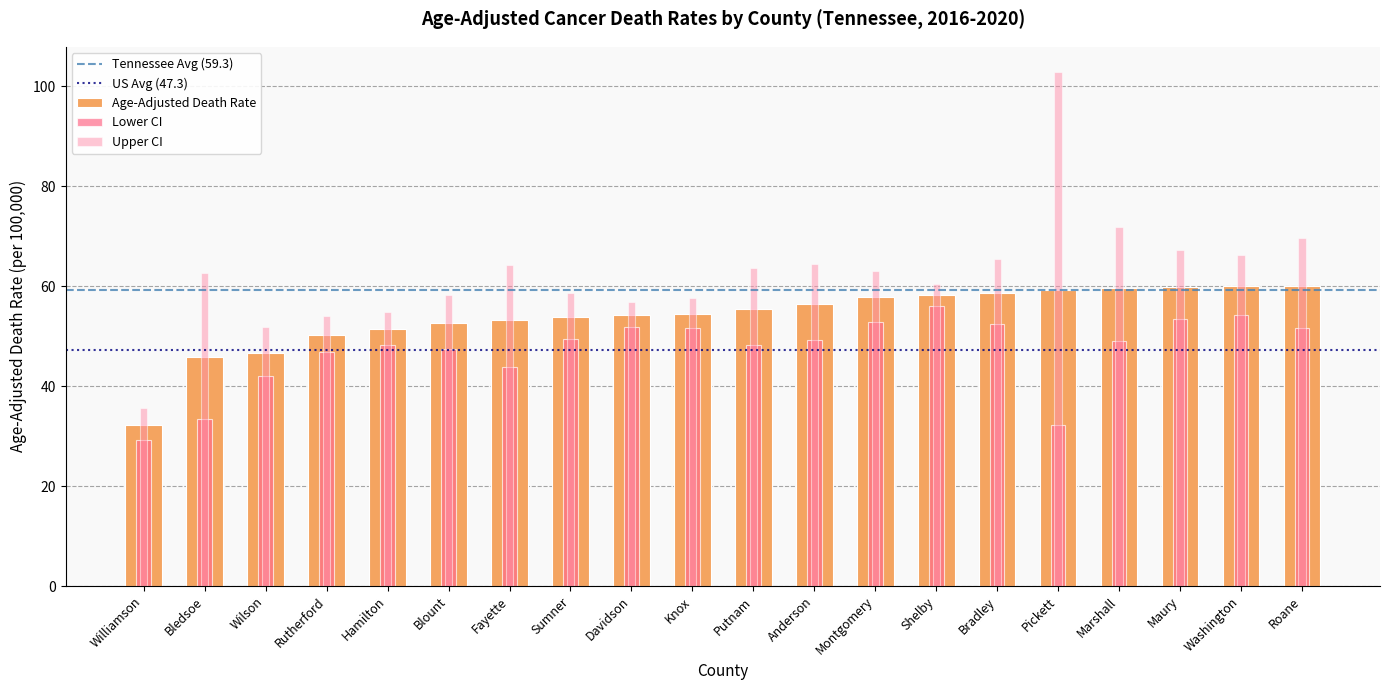

Is it true that Age-Adjusted Death Rate equals 99.1 at Washington?

False